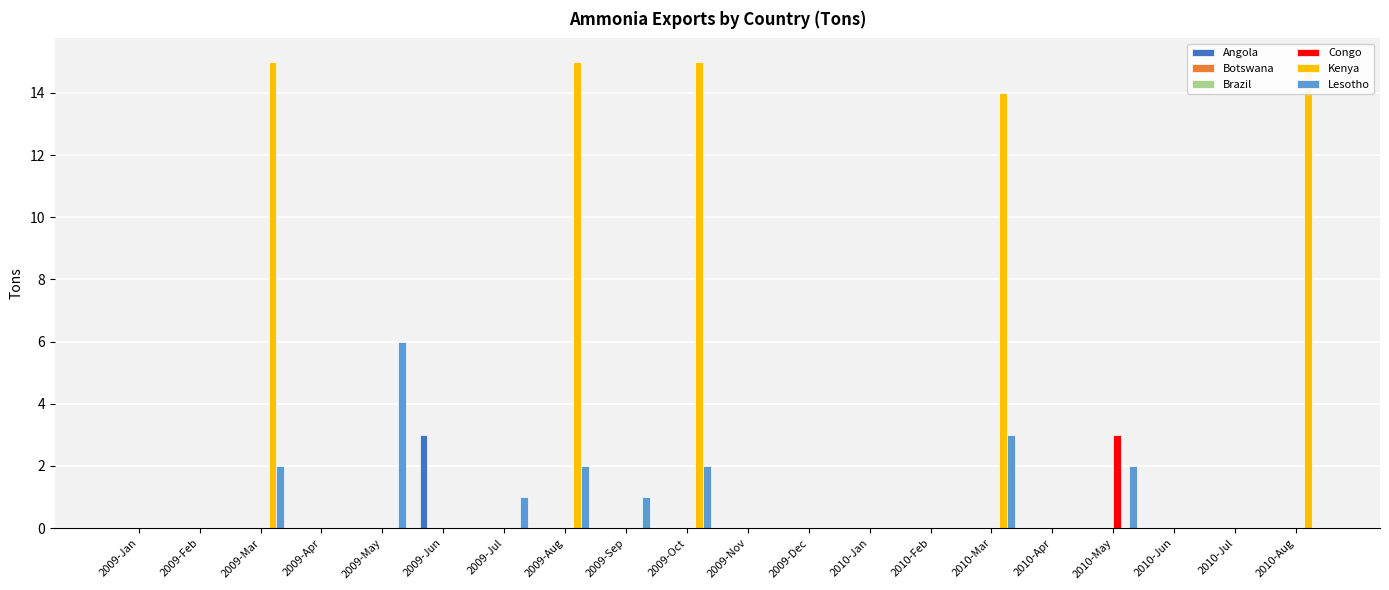

How many bars are there in each group?

6